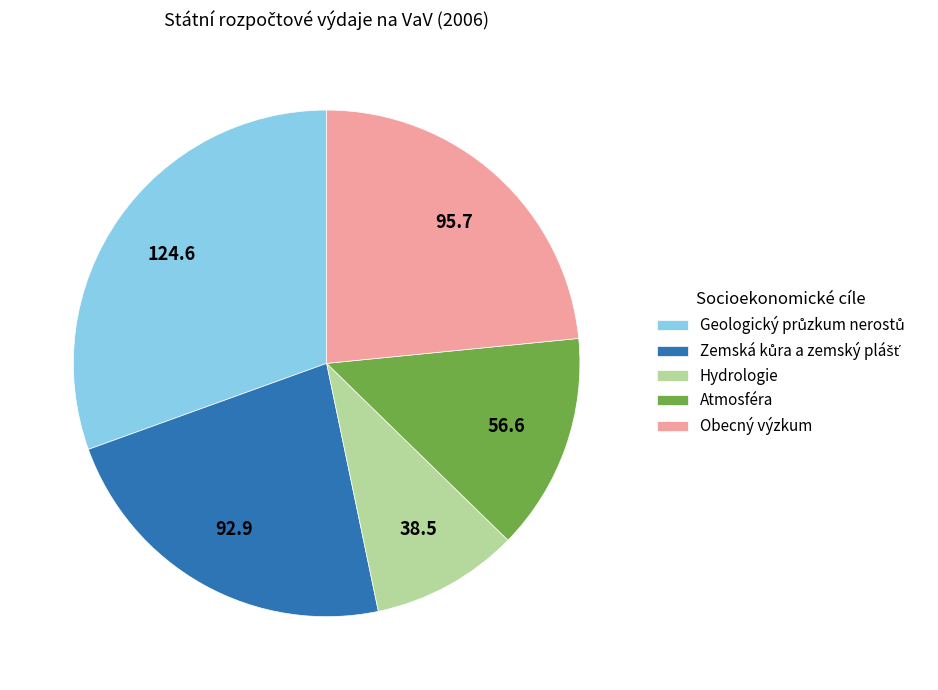

What is the smallest slice in the pie chart?

Hydrologie